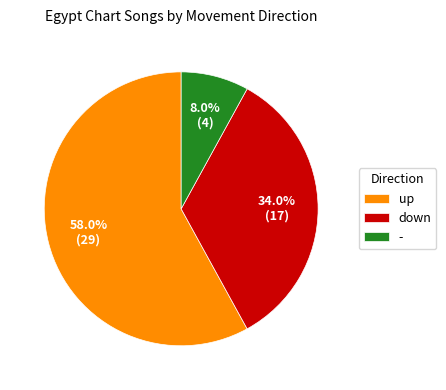

What is the majority slice?

up